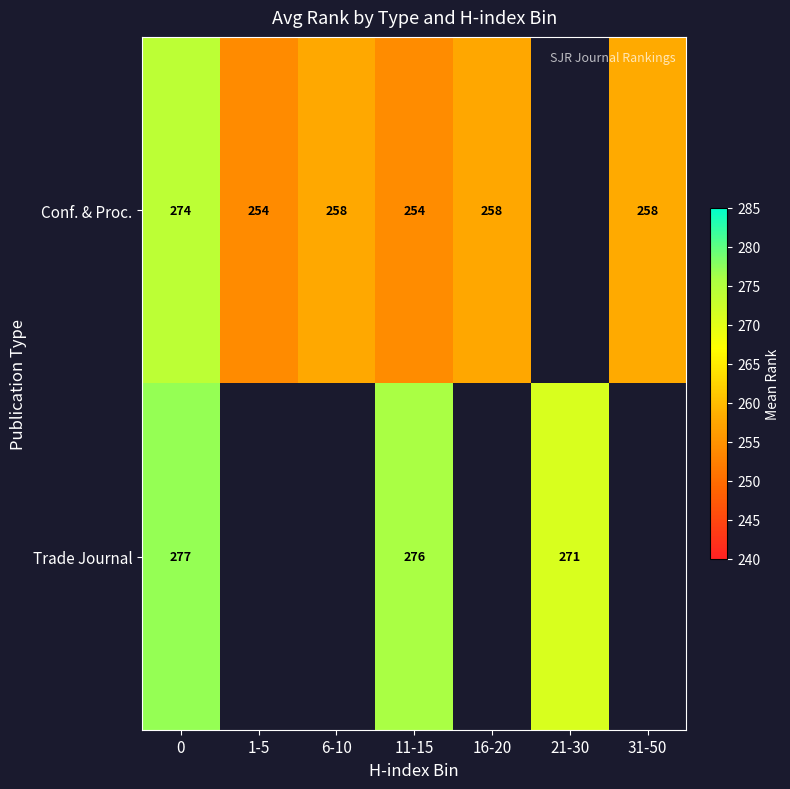

What is the minimum value shown in the chart?

254.0